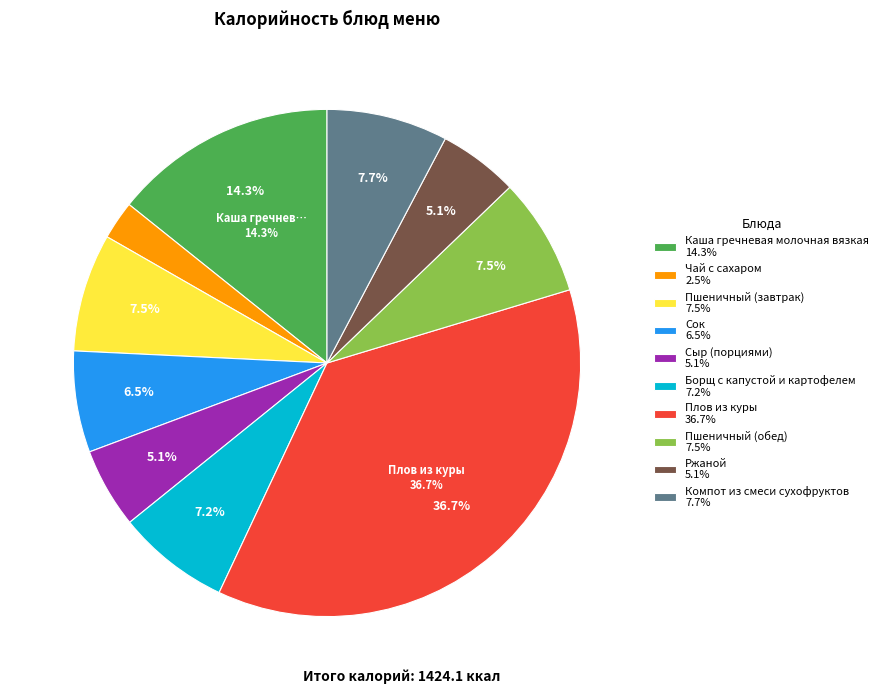

To the nearest percent, what is the average slice percentage?

10%